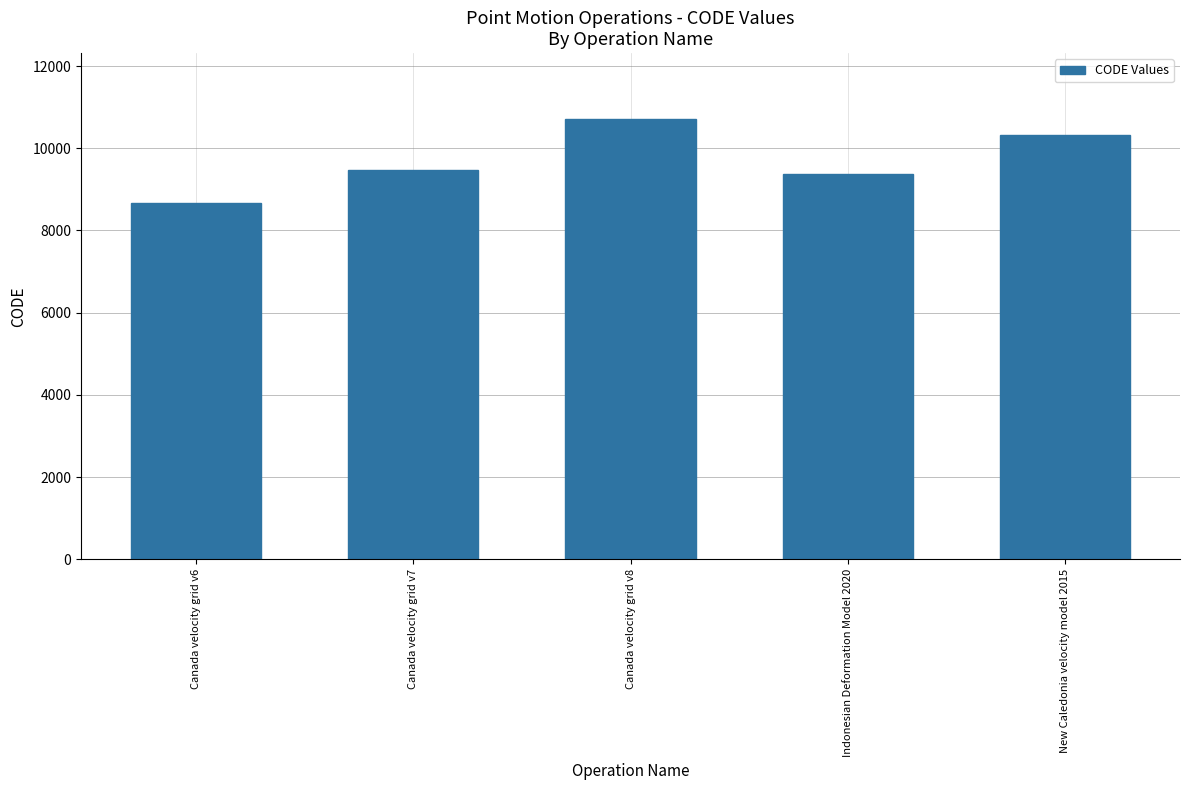

List the labels in order of value, largest first.

Canada velocity grid v8, New Caledonia velocity model 2015, Canada velocity grid v7, Indonesian Deformation Model 2020, Canada velocity grid v6